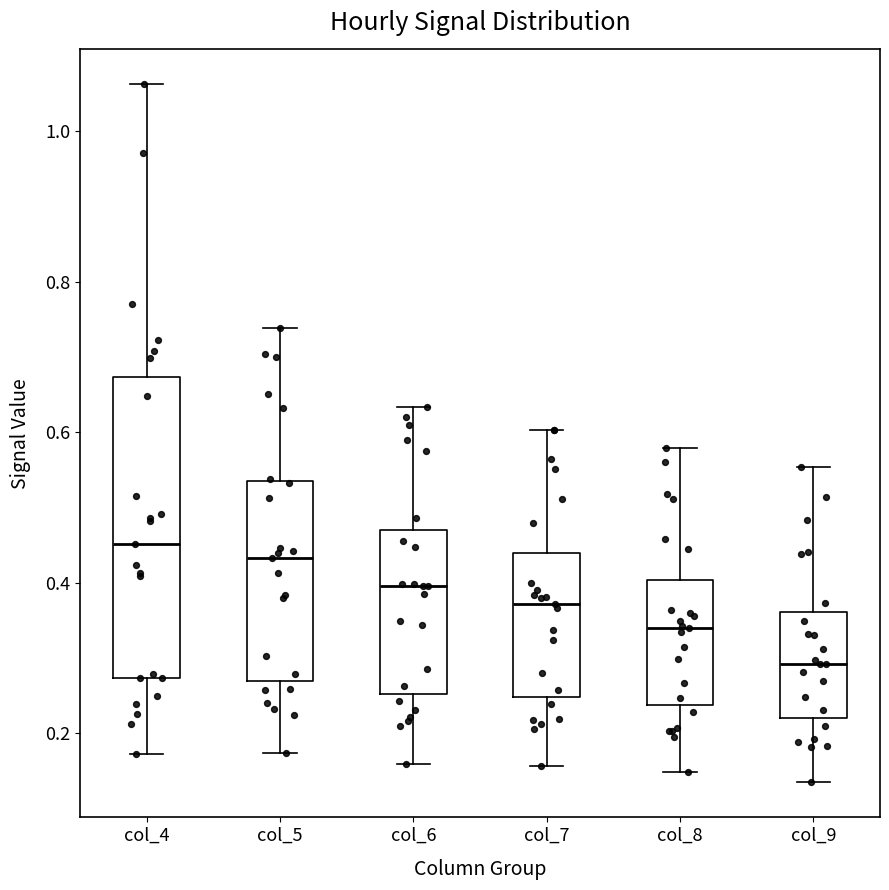

Reading left to right, read every box against the y-axis: the position of its median line, the range the box covers, and the ends of its whiskers. The values are not printed on the chart, so give them approximately, as read against the axis.

col_4: median 0.46, box 0.28 to 0.68, whiskers 0.18 to 1.06
col_5: median 0.44, box 0.26 to 0.54, whiskers 0.18 to 0.74
col_6: median 0.40, box 0.26 to 0.48, whiskers 0.16 to 0.64
col_7: median 0.38, box 0.24 to 0.44, whiskers 0.16 to 0.60
col_8: median 0.34, box 0.24 to 0.40, whiskers 0.14 to 0.58
col_9: median 0.30, box 0.22 to 0.36, whiskers 0.14 to 0.56